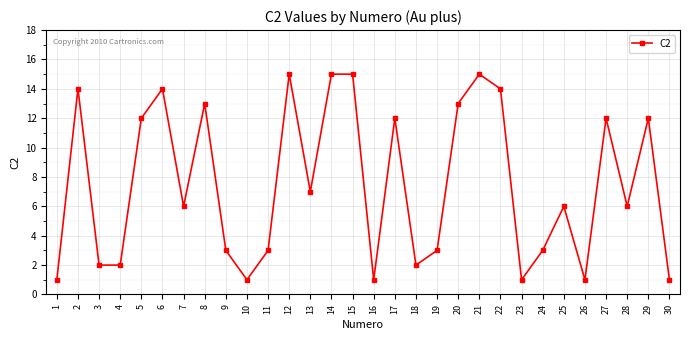

How many data points does each series have?

30